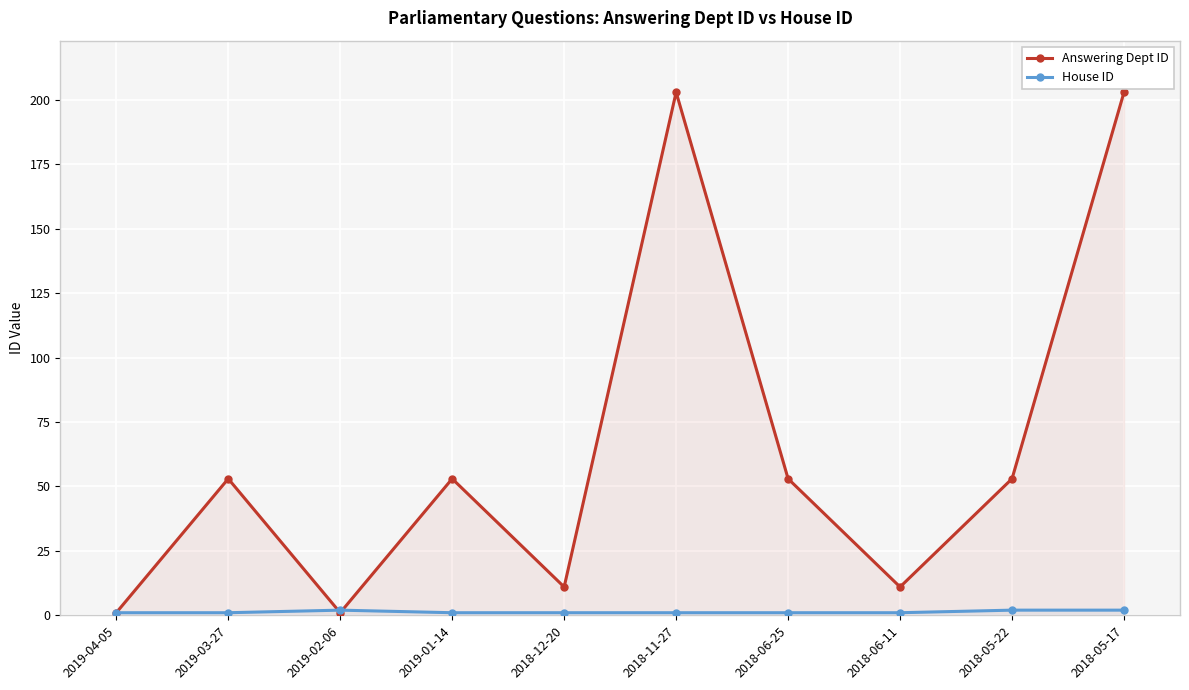

What is the sum of all House ID values?

13